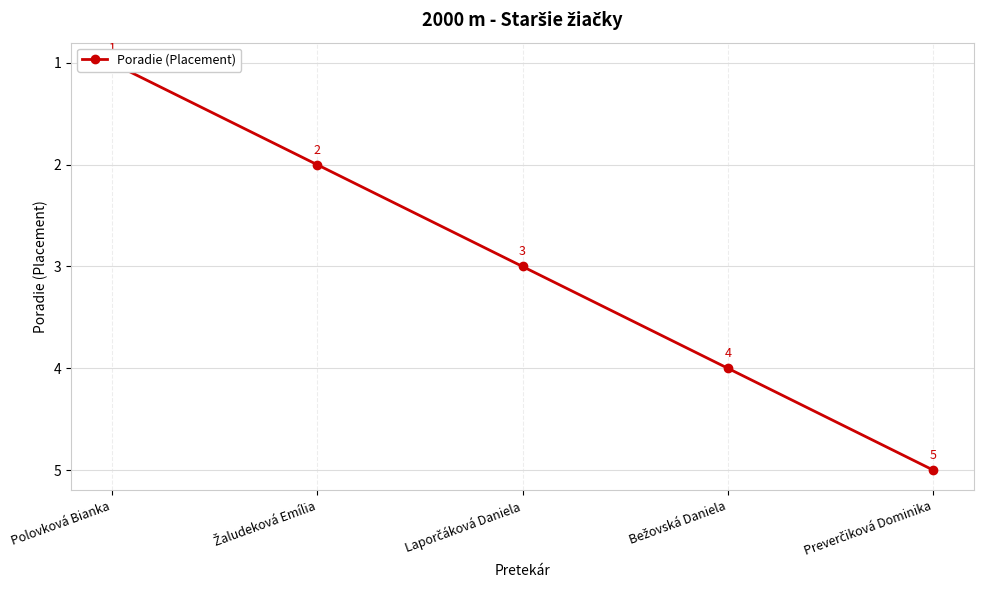

Does the chart display data point markers on the line(s)?

Yes